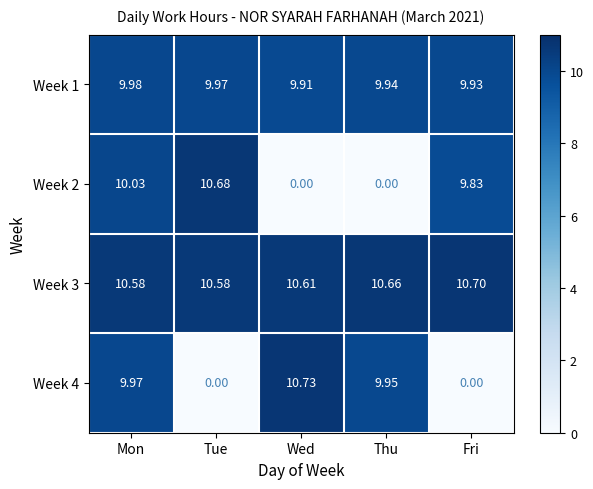

Which series changed the most between Mon and Thu?

Week 2